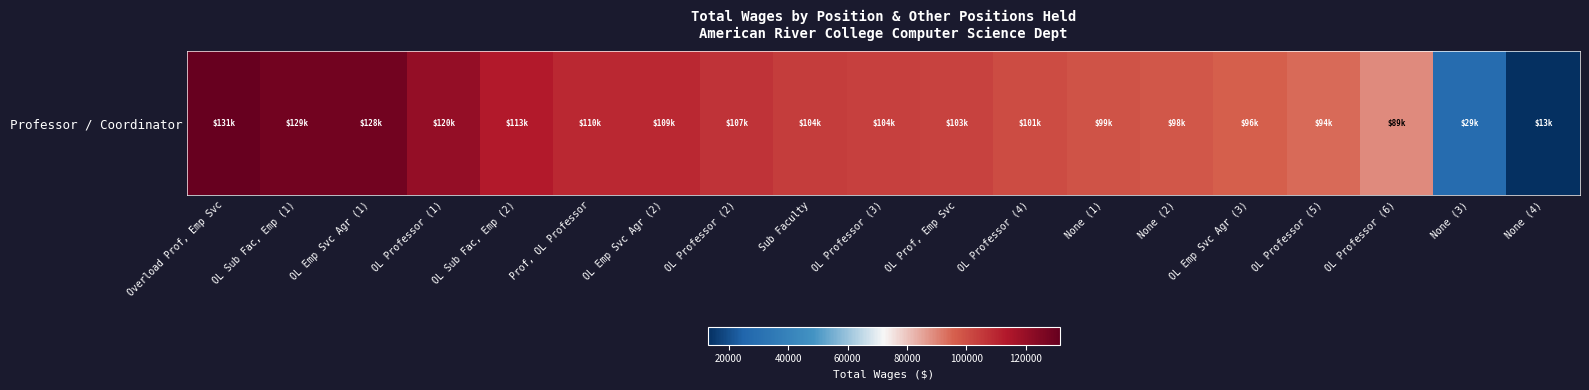

Reading right to left, transcribe all the data shown in this chart.

12889	28597	89013	93978	95821	97769	98694	100537	103104	103586	104148	106614	109299	109590	113184	120355	128224	128576	131362